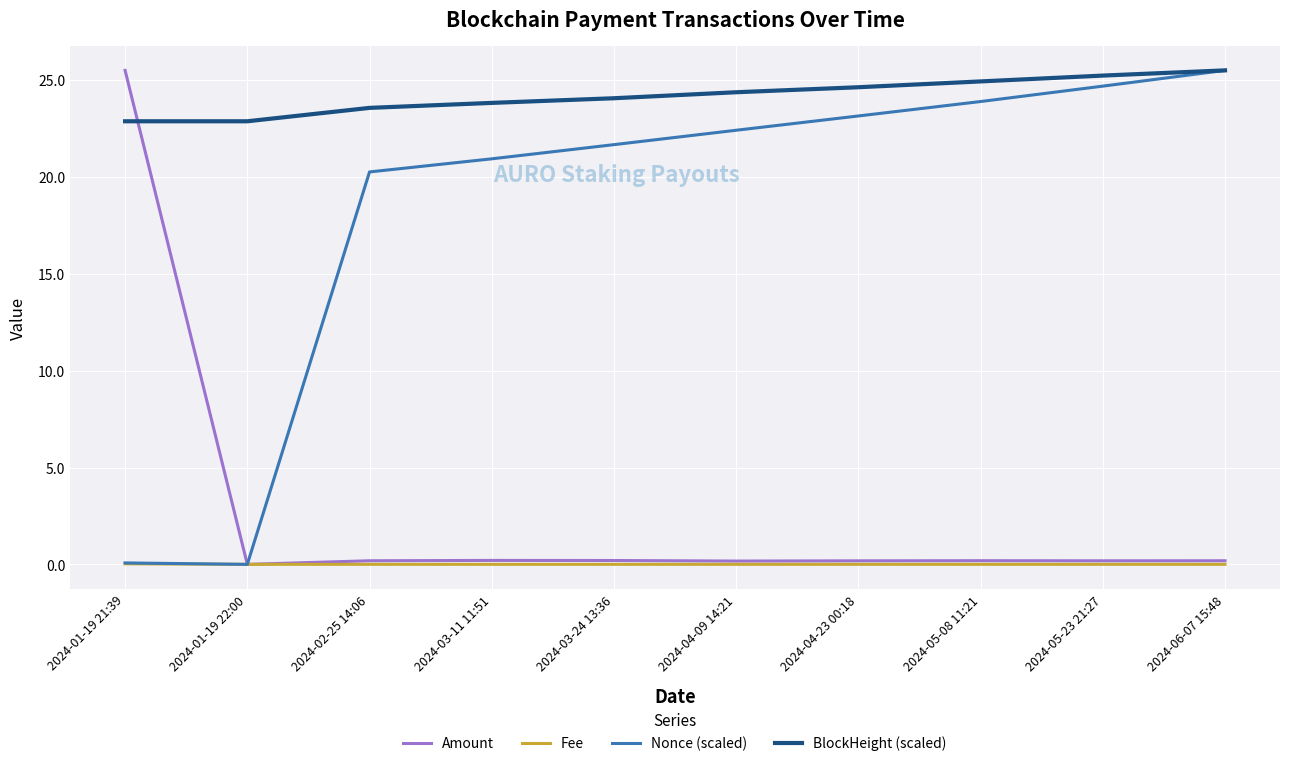

The Nonce (scaled) series shows 33.4 at 2024-03-24 13:36. True or false?

False